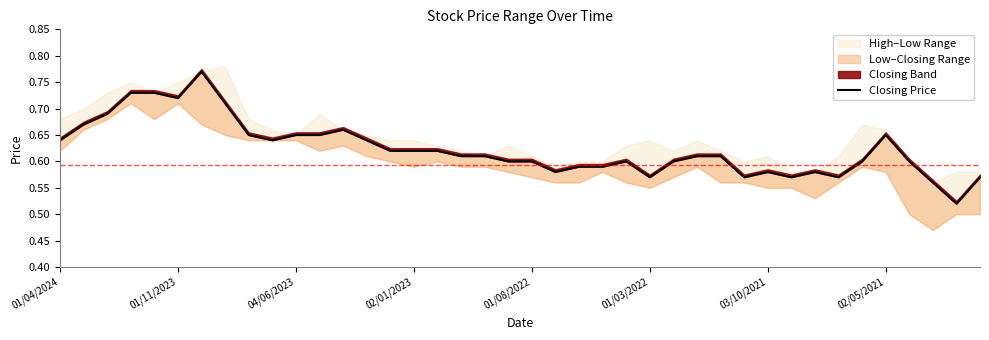

Does the chart display data point markers on the line(s)?

No